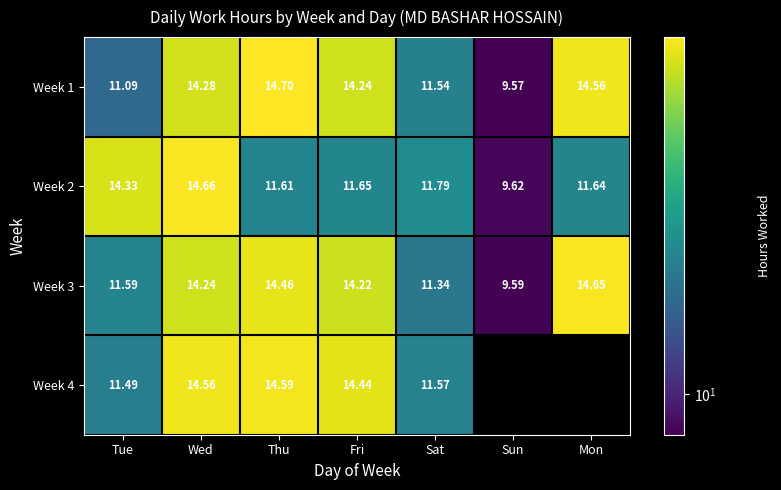

True or false: Week 1 has a value of 11.1 at Tue.

True